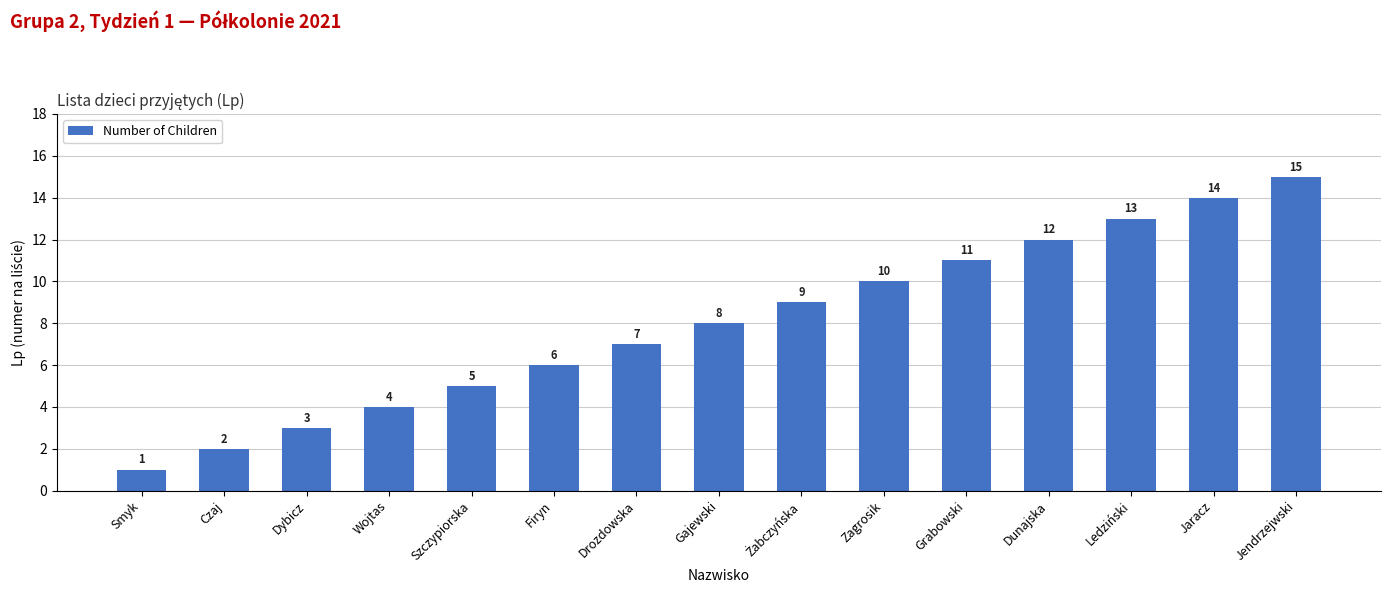

Reading left to right, extract all data points from this chart.

1	2	3	4	5	6	7	8	9	10	11	12	13	14	15